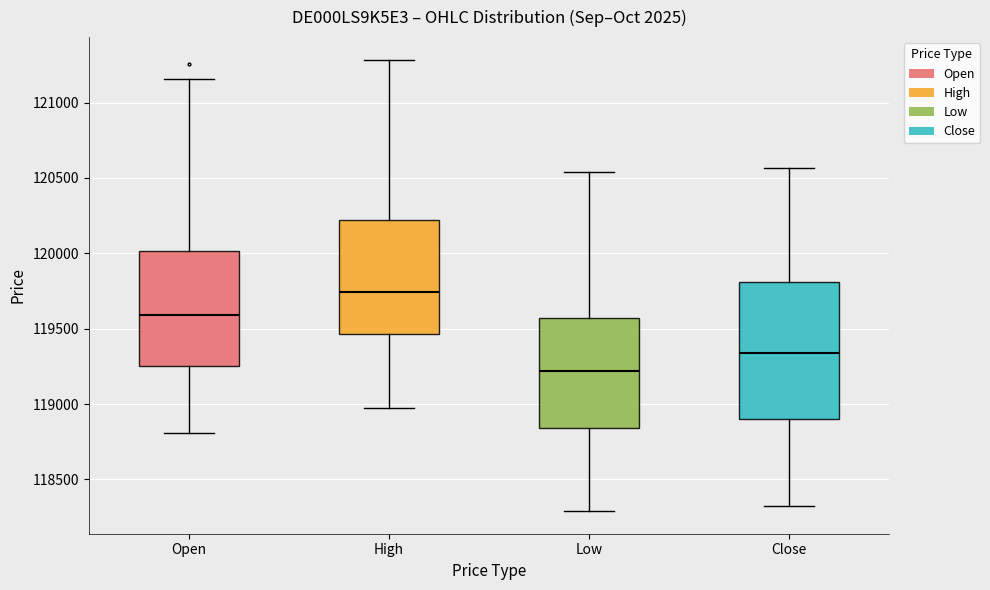

Comparing the boxes themselves (not the whiskers), which one is the tallest?

Close